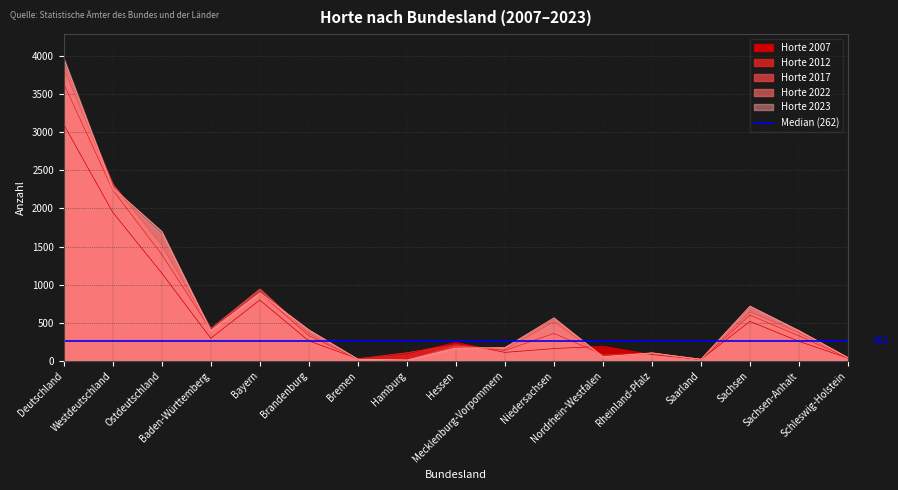

What is the difference between the Horte 2017 values at Brandenburg and Niedersachsen?

156